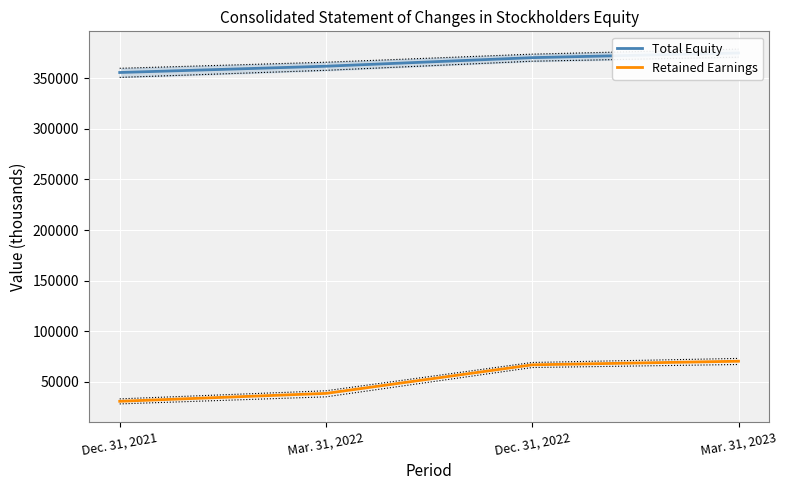

True or false: Retained Earnings and Total Equity cross at least once.

False